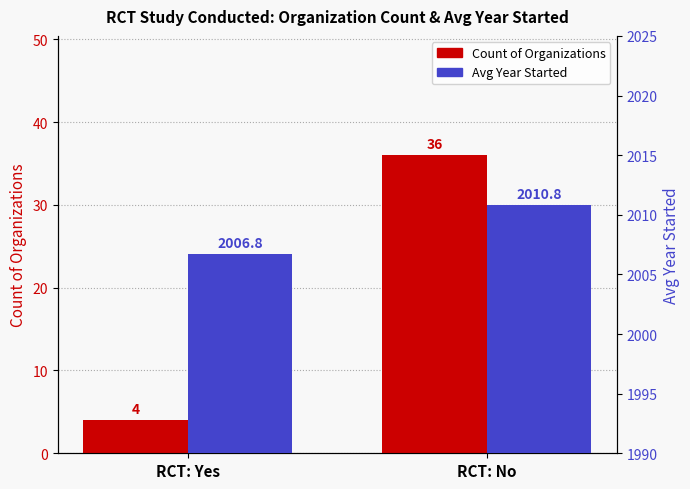

What is the total value across all series at RCT: Yes?

2010.8